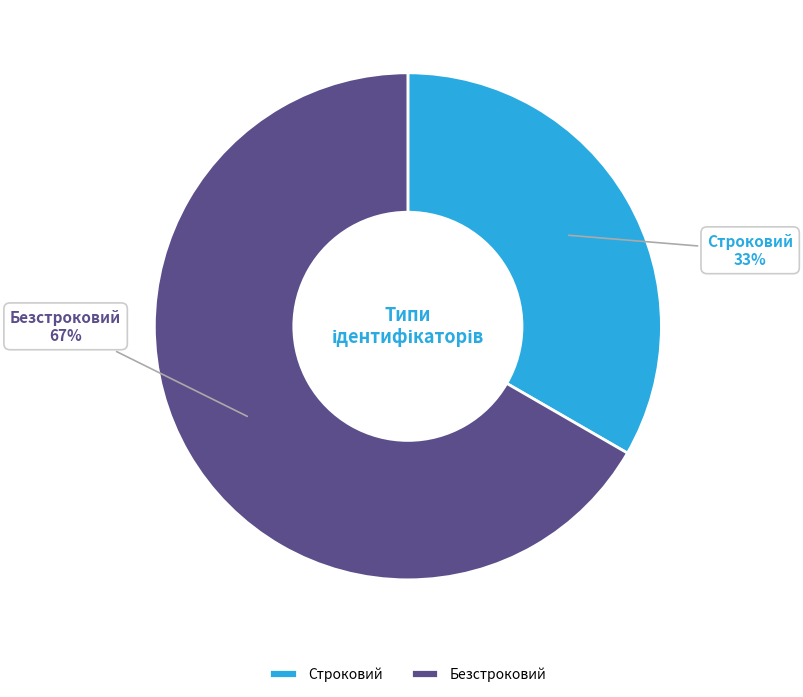

How many segments does this pie chart have?

2